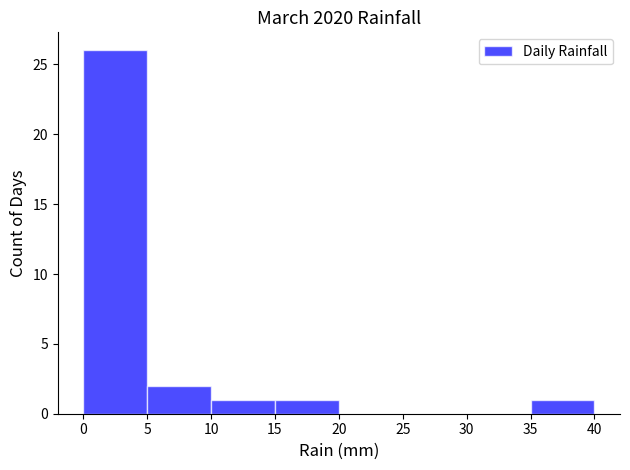

How tall is the bar that spans 5 to 10 on the x-axis? The values are not printed on the chart, so give them approximately, as read against the axis.

2